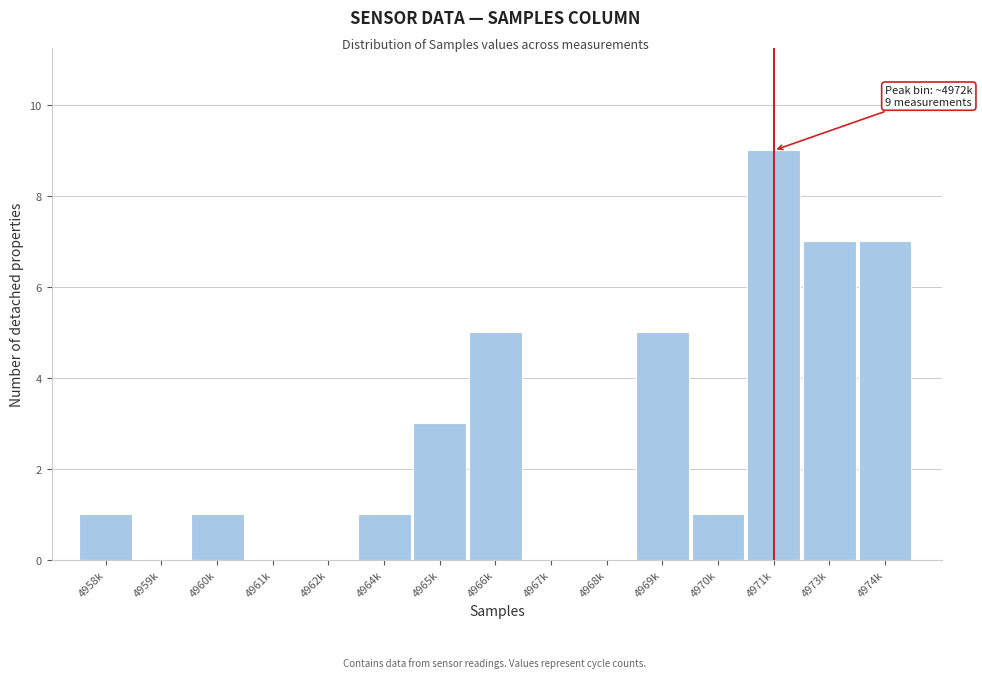

Reading left to right, transcribe all the data shown in this chart.

4958k=1	4959k=0	4960k=1	4961k=0	4962k=0	4964k=1	4965k=3	4966k=5	4967k=0	4968k=0	4969k=5	4970k=1	4971k=9	4973k=7	4974k=7